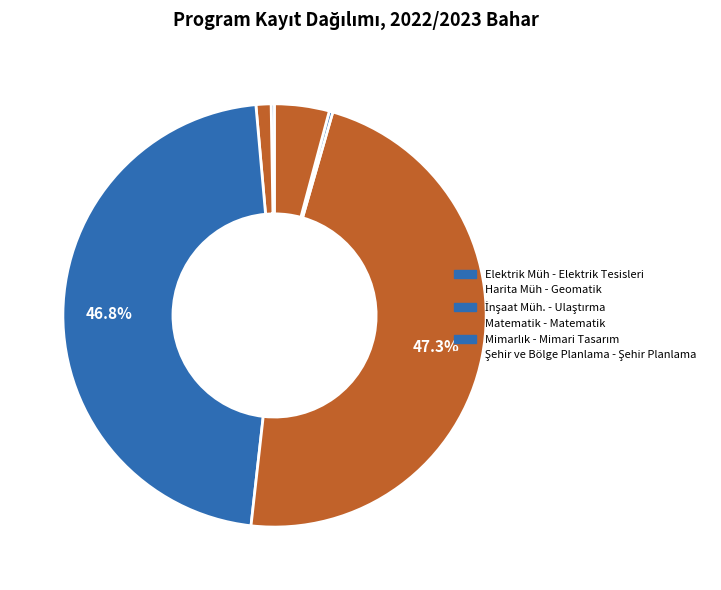

Does Şehir ve Bölge Planlama - Şehir Planlama account for over 50% of the chart?

No